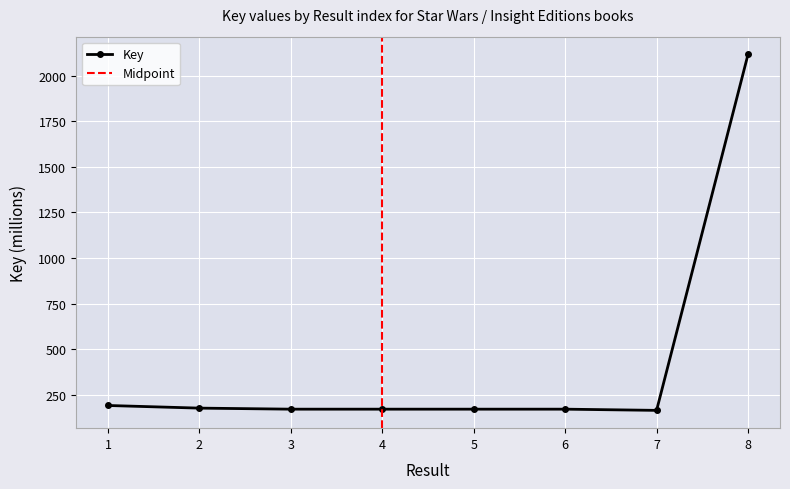

Rank the categories by value from lowest to highest.

7, 4, 3, 6, 5, 2, 1, 8